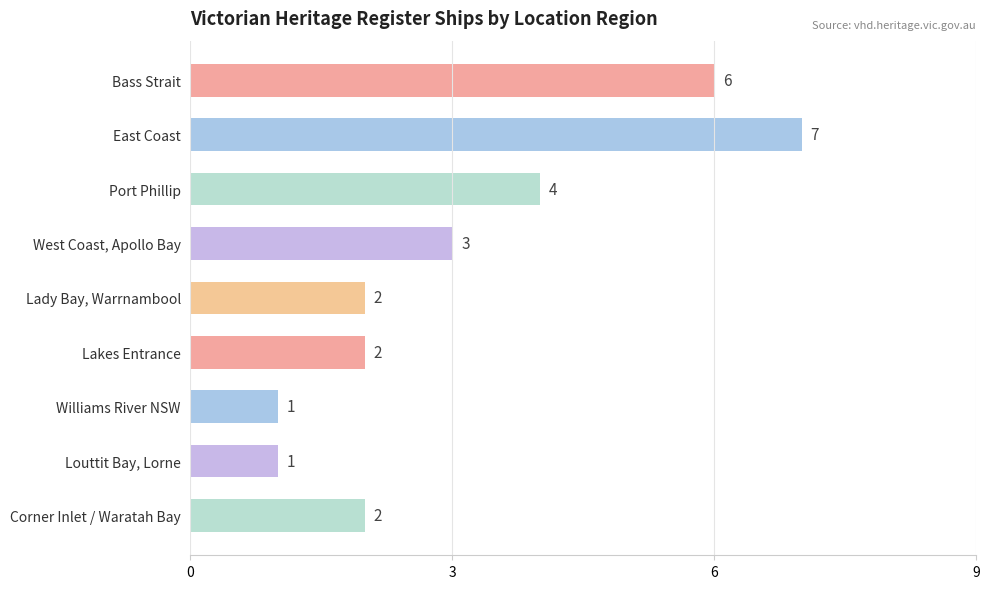

What is the sum of all values?

28